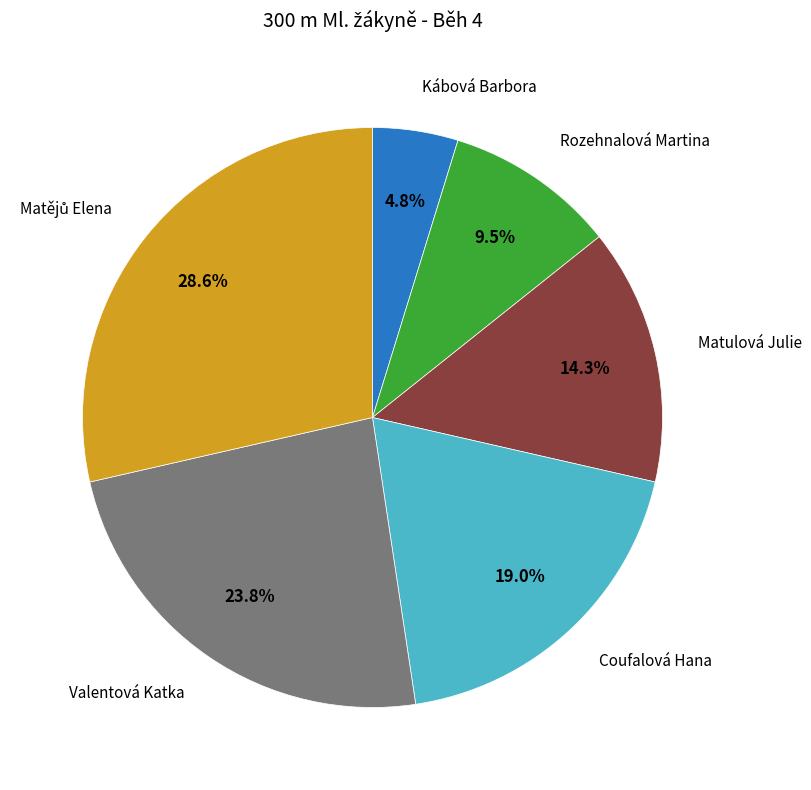

Is there a majority slice in this chart?

No